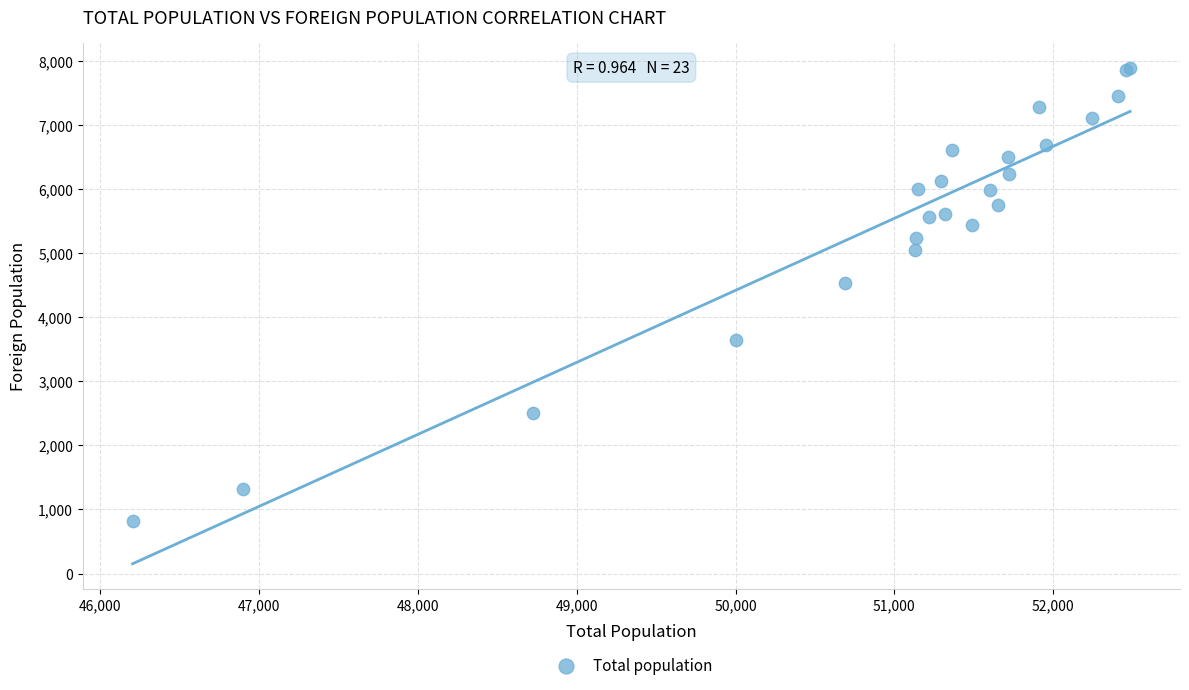

What Y value in the scatter plot is closest to 4357?

4532